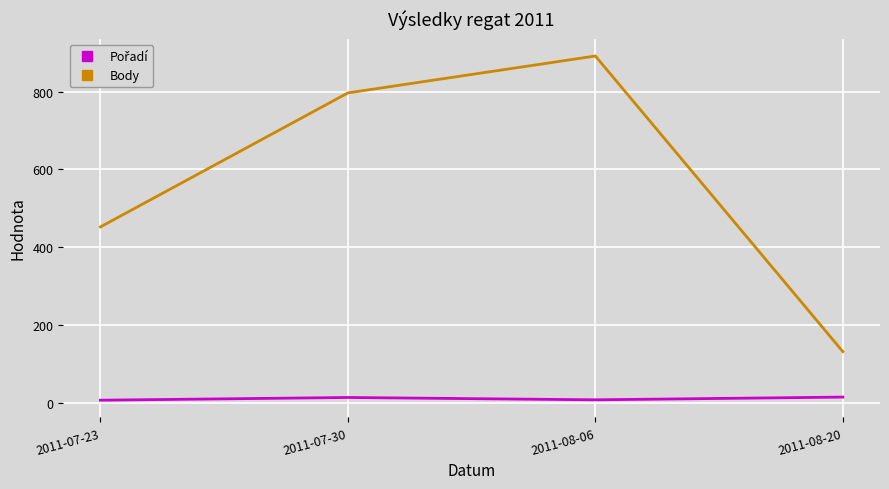

Where is the first local maximum for Body?

2011-08-06